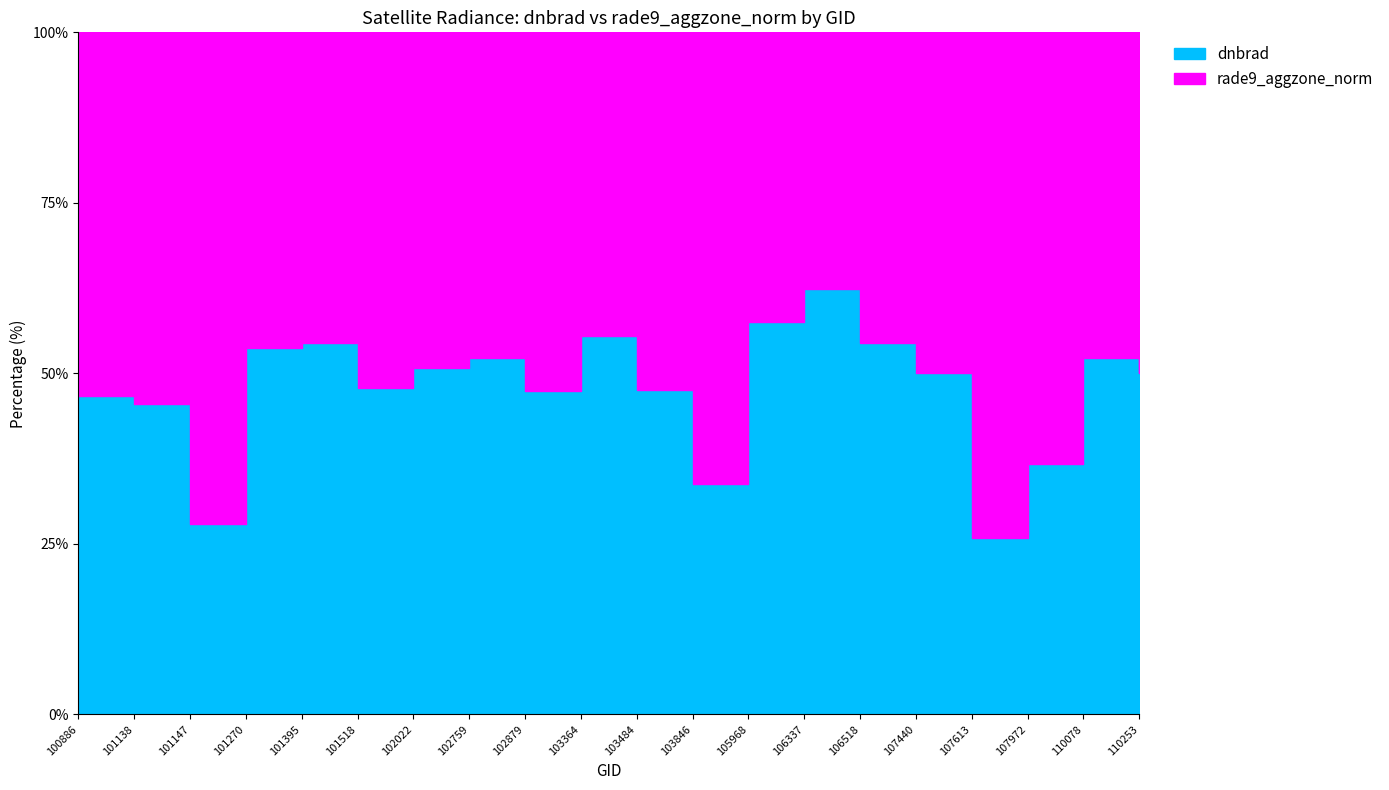

Reading left to right, transcribe all the data shown in this chart.

dnbrad: 100886=0.9	101138=3.9	101147=1.9	101270=3.3	101395=8.0	101518=4.8	102022=3.3	102759=4.1	102879=1.0	103364=1.0	103484=4.4	103846=1.7	105968=7.9	106337=12.8	106518=5.6	107440=1.1	107613=0.4	107972=2.2	110078=4.2	110253=1.7
rade9_aggzone_norm: 100886=1.0	101138=4.7	101147=5.0	101270=2.8	101395=6.7	101518=5.2	102022=3.2	102759=3.8	102879=1.2	103364=0.8	103484=4.8	103846=3.3	105968=5.8	106337=7.7	106518=4.7	107440=1.1	107613=1.0	107972=3.8	110078=3.8	110253=1.7